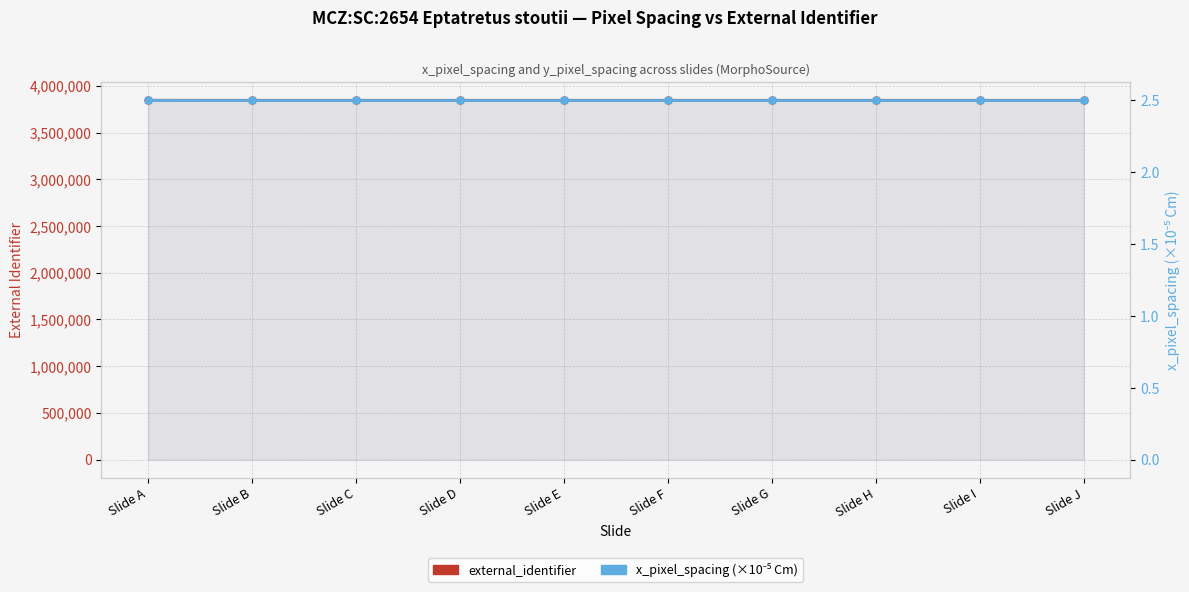

Reading left to right, what are all the values shown in this chart?

external_identifier: 3846401.0	3845851.0	3845850.0	3845849.0	3845848.0	3845847.0	3845846.0	3845845.0	3845844.0	3845843.0
x_pixel_spacing (×10⁻⁵ Cm): 2.5	2.5	2.5	2.5	2.5	2.5	2.5	2.5	2.5	2.5